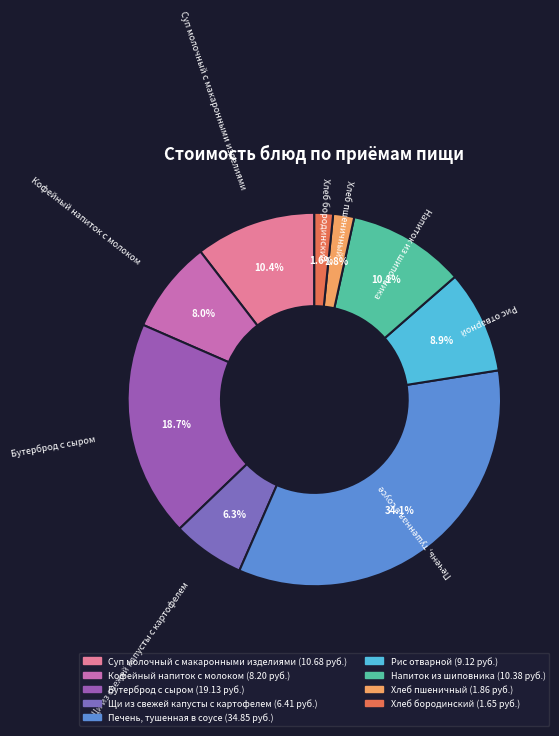

What is the total percentage of Бутерброд с сыром and Хлеб пшеничный?

20.5%